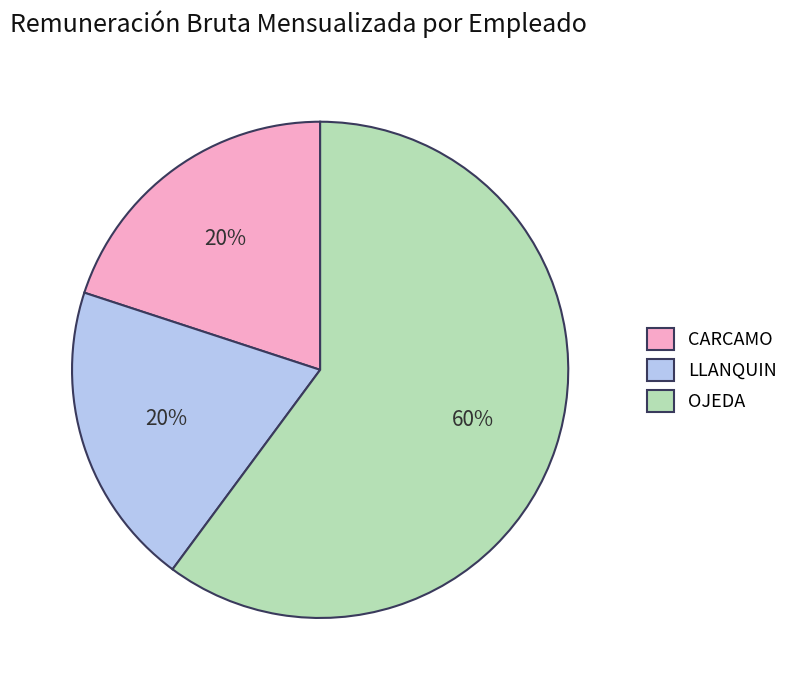

How many segments does this pie chart have?

3